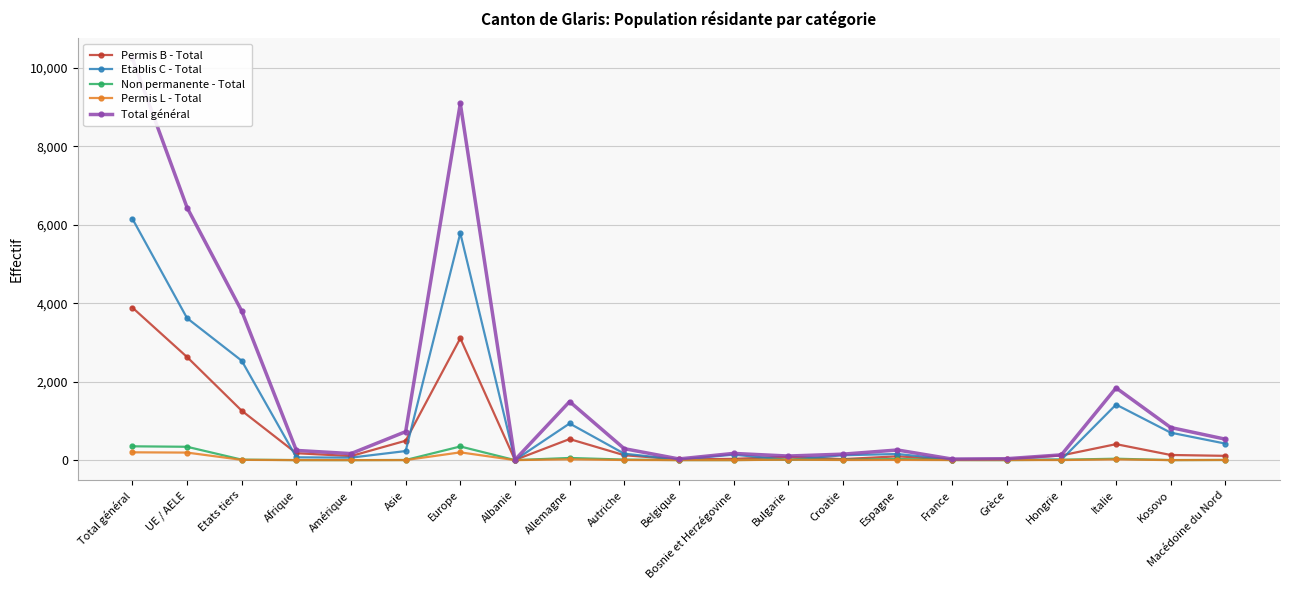

At which category does the chart reach its minimum across all series?

Amérique